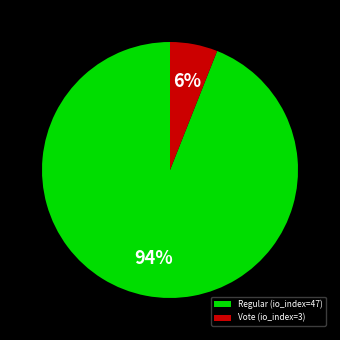

How many slices are in this pie chart?

2